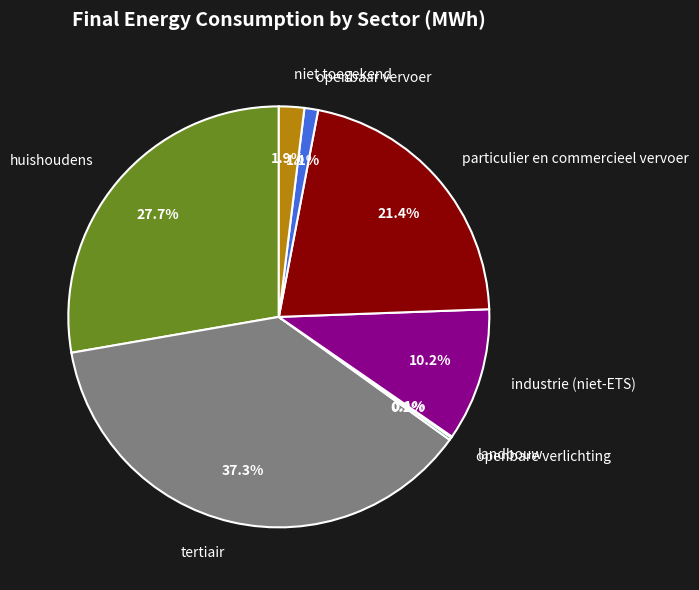

How much of the chart is everything except niet toegekend?

98.1%